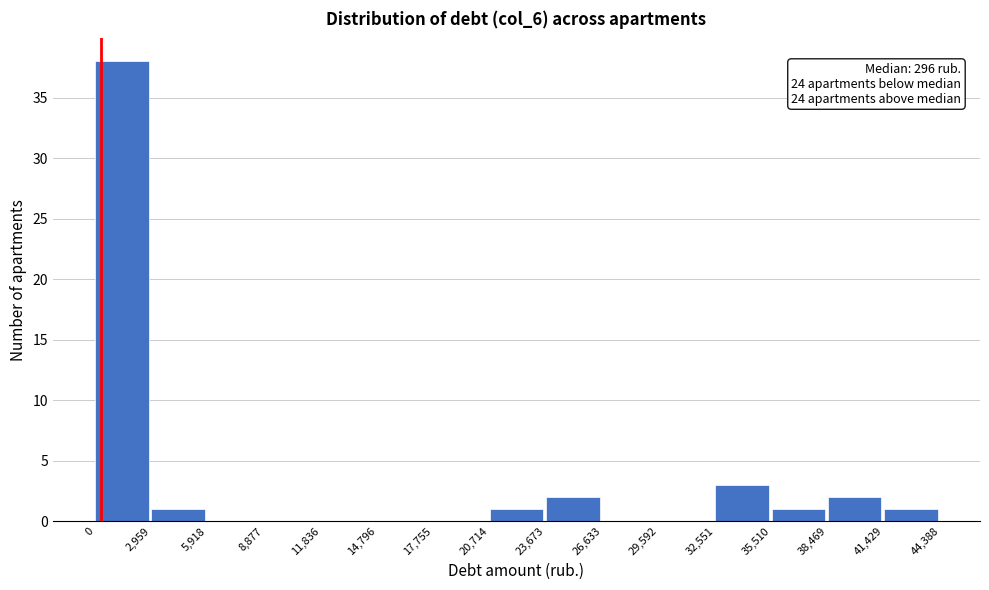

Which range on the x-axis has the tallest bar?

0 to 2,959